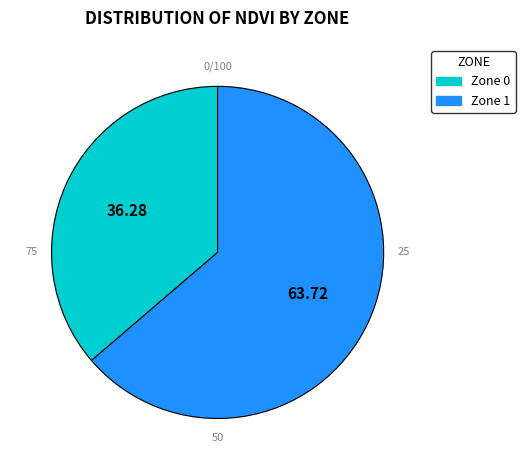

To the nearest percent, what is the combined percentage of Zone 1 and Zone 0?

100%